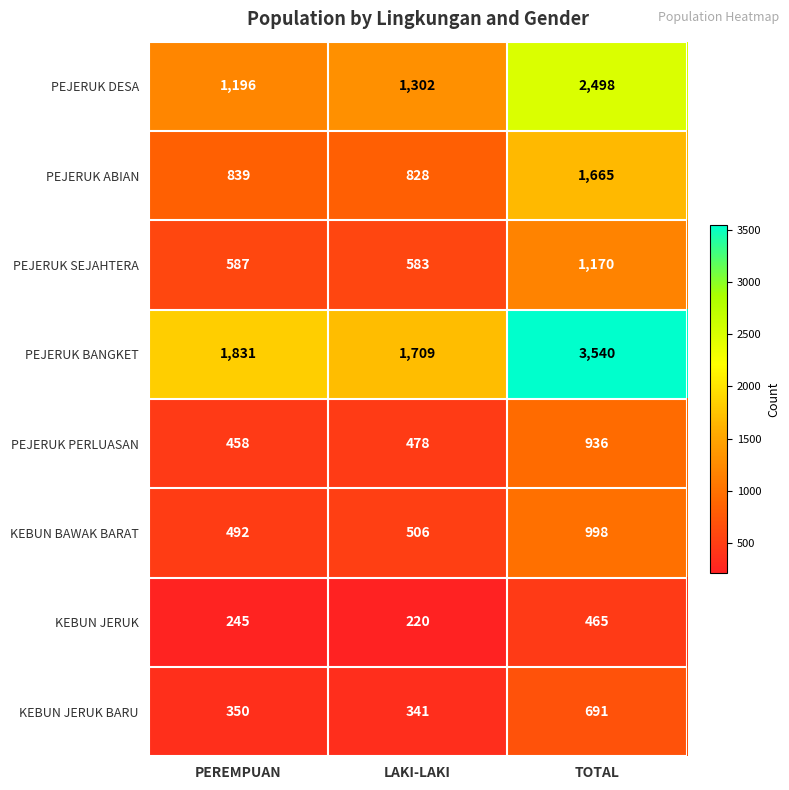

At which category does the chart reach its peak across all series?

TOTAL